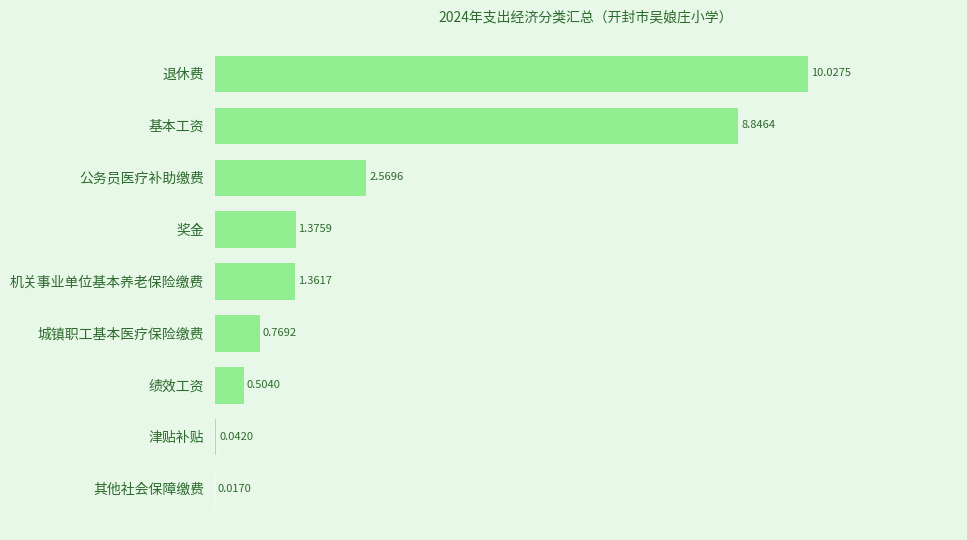

Where is the data nearest to the value 5?

公务员医疗补助缴费